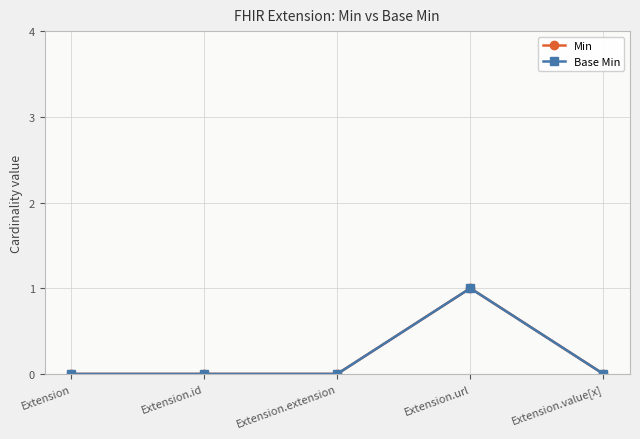

The value of Base Min at Extension.extension is 0. True or false?

True